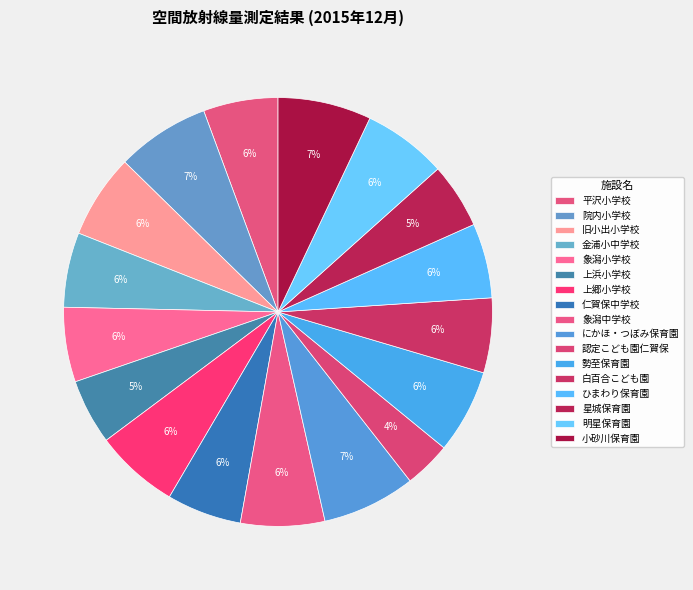

Does 上郷小学校 represent more than half of the total?

No